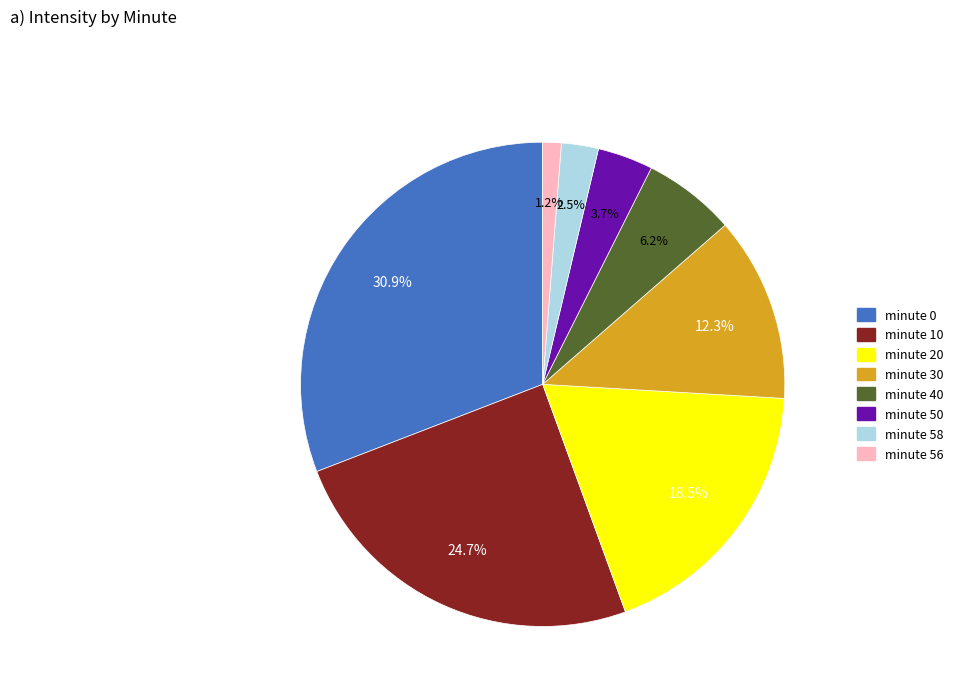

Is there a majority slice in this chart?

No